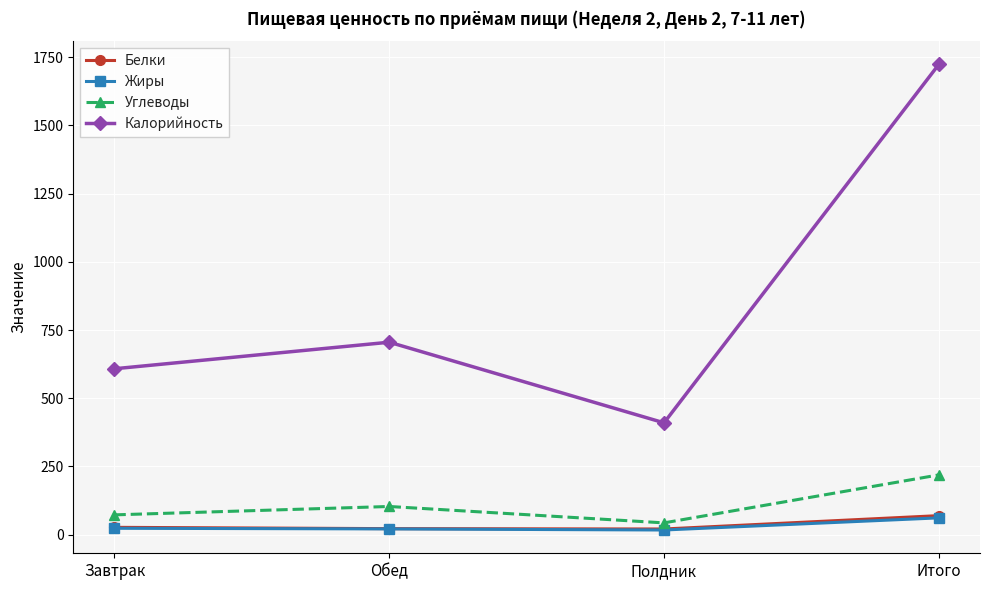

Which series has the largest range (max minus min)?

Калорийность